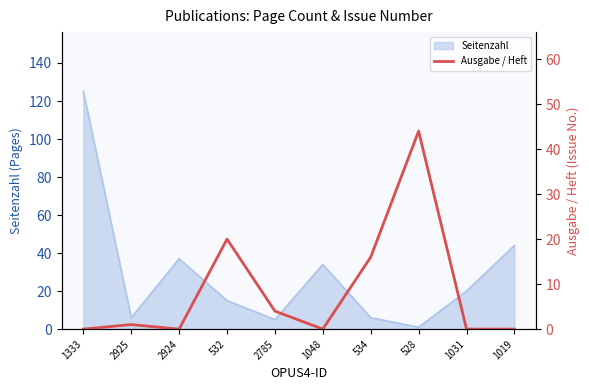

The chart shows a value of -22 at 1048. True or false?

False